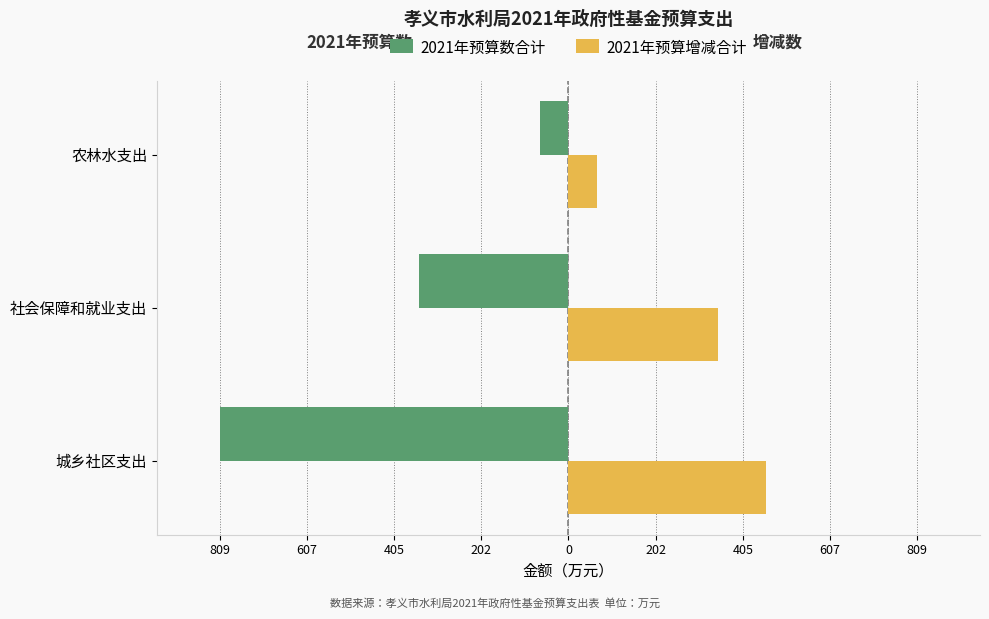

What are all the series names shown in the legend?

2021年预算数合计, 2021年预算增减合计